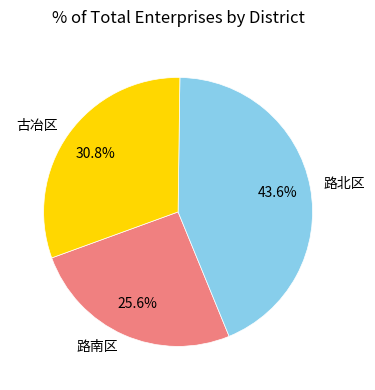

To the nearest percent, what percentage of the pie is 路北区?

44%